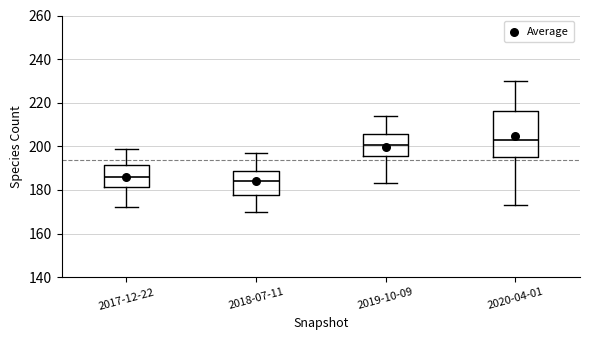

Where is the upper edge of the box for 2019-10-09 on the y-axis? The values are not printed on the chart, so give them approximately, as read against the axis.

206